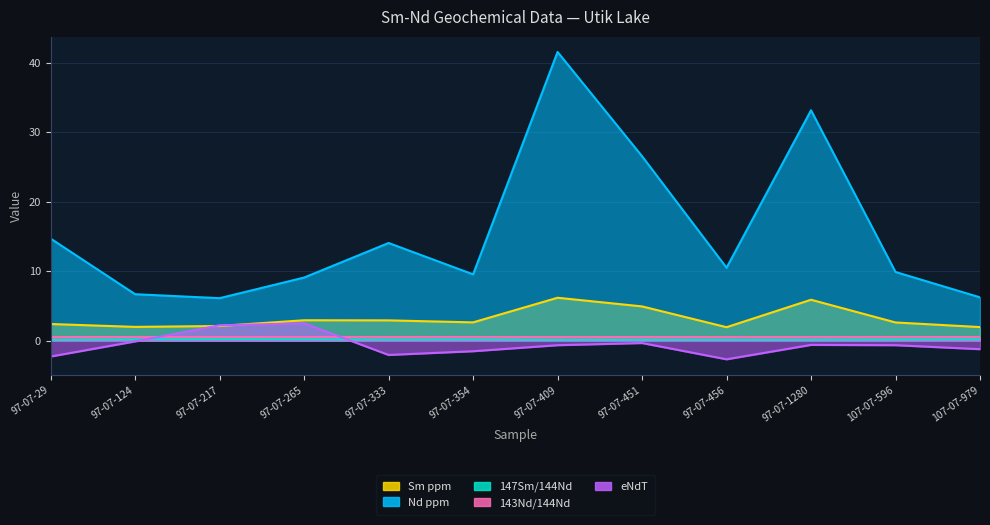

In 143Nd/144Nd, how many points are higher than both neighbors (excluding endpoints)?

3